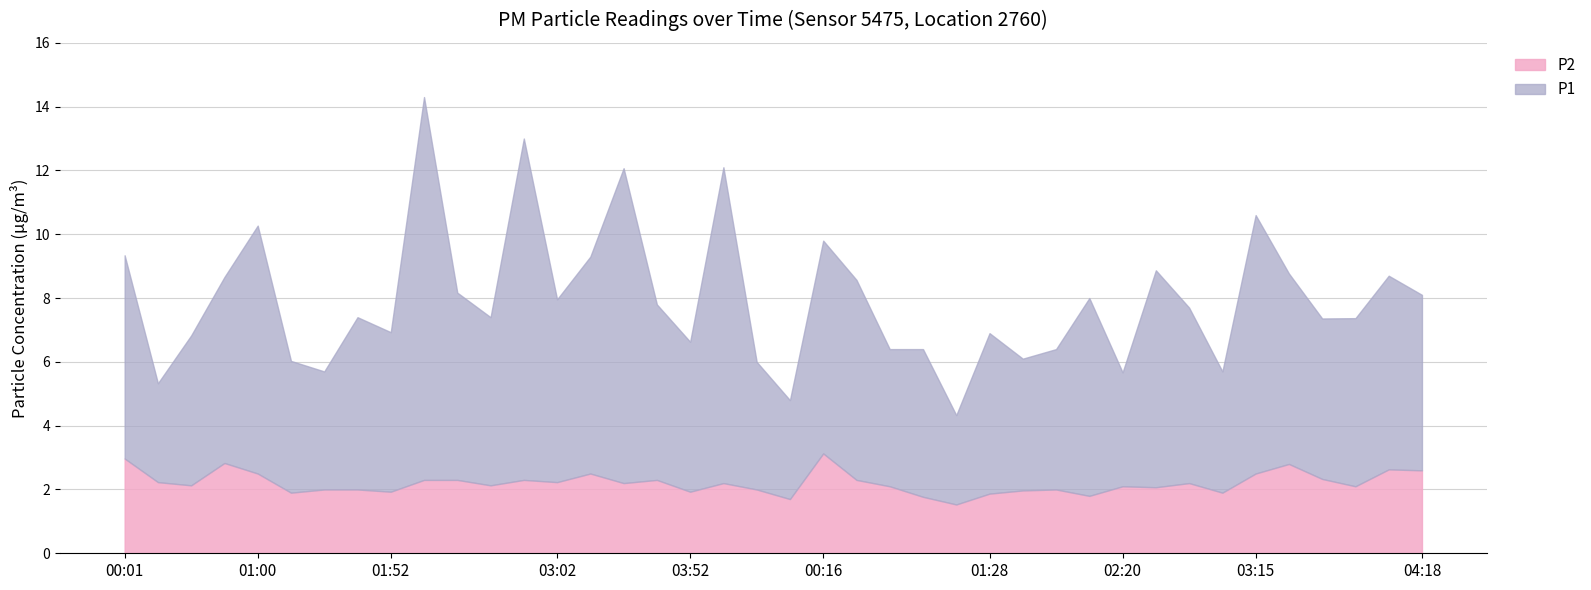

True or false: P1 and P2 cross at least once.

False